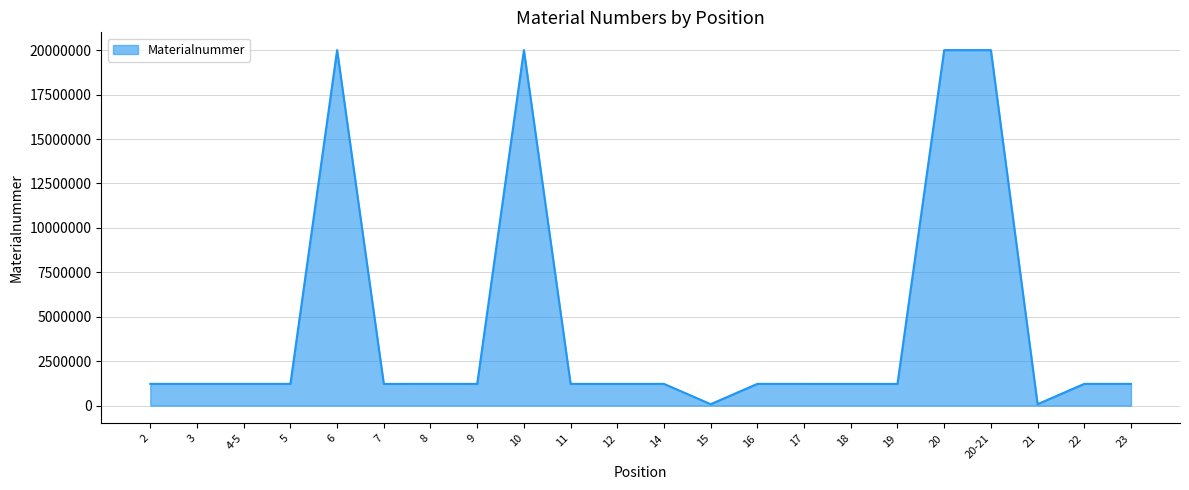

What is the ratio of the value at 22 to the value at 8?

1.0